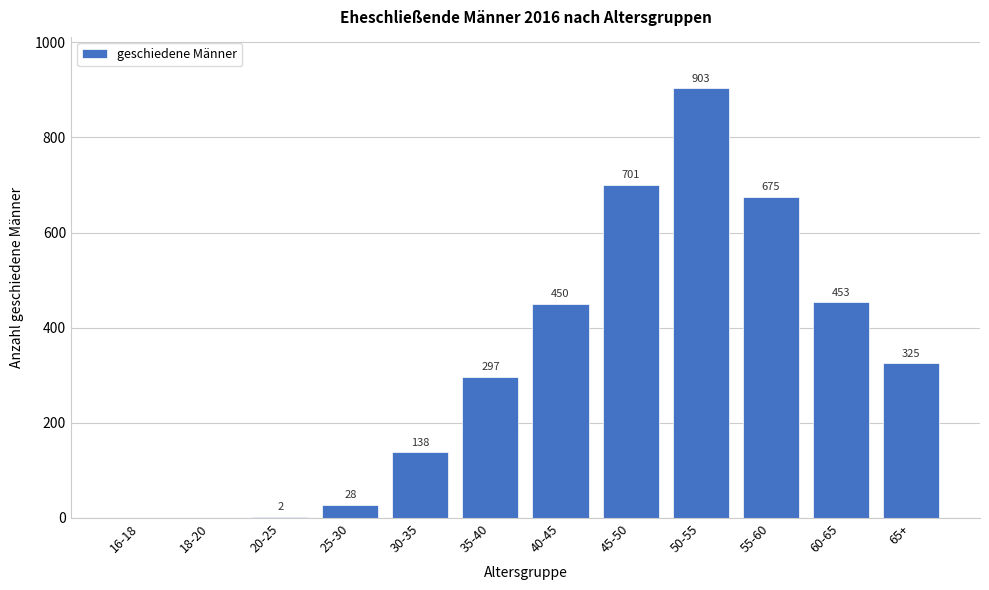

Reading left to right, list all the values displayed in this chart.

16-18=0	18-20=0	20-25=2	25-30=28	30-35=138	35-40=297	40-45=450	45-50=701	50-55=903	55-60=675	60-65=453	65+=325